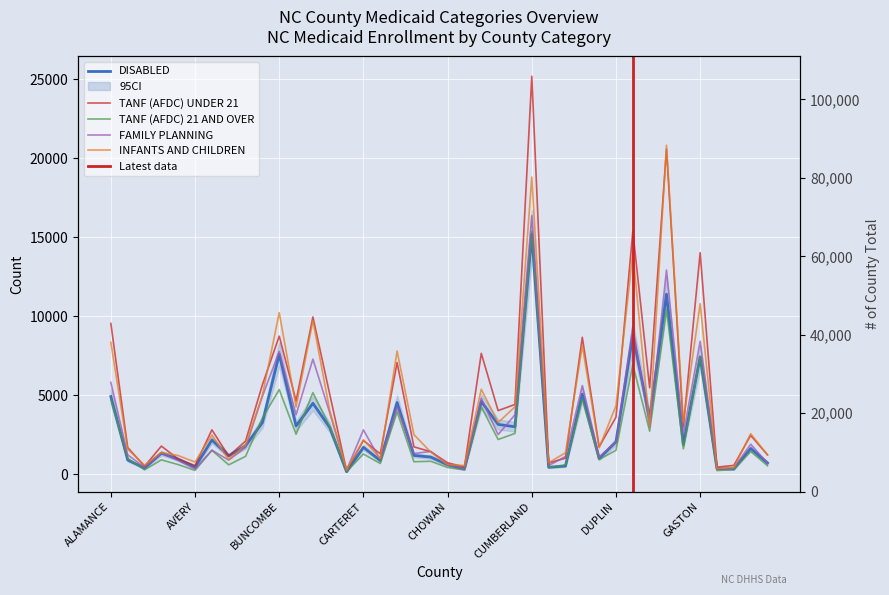

Which label corresponds to the largest value in the chart?

CUMBERLAND